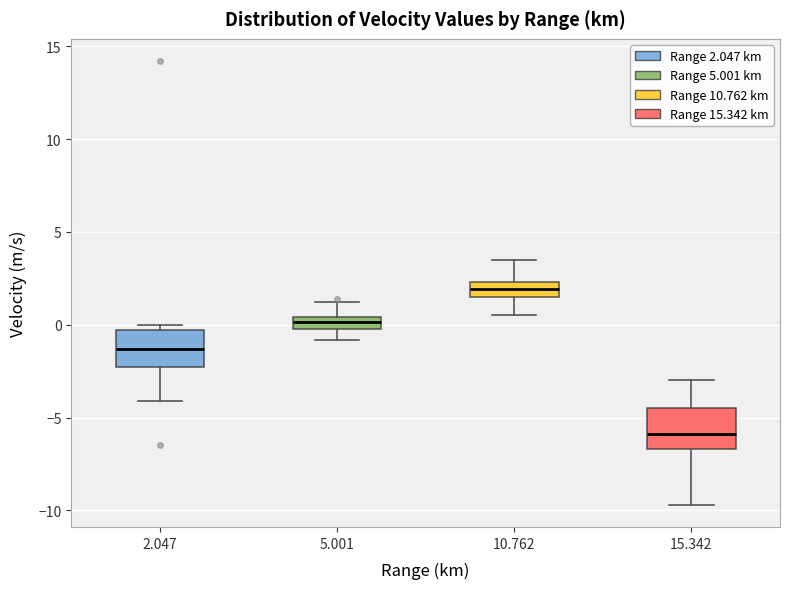

Which box has the highest median line?

10.762